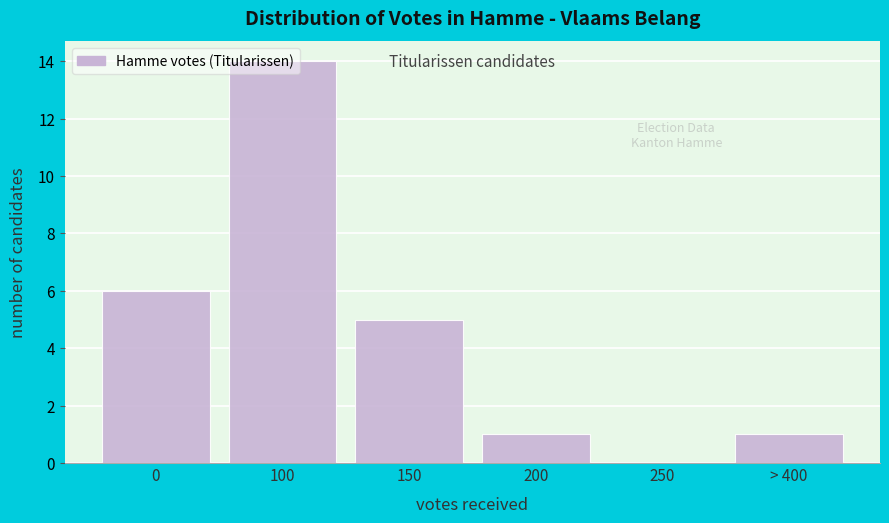

What is the ratio of the value at 0 to the value at > 400?

6.0